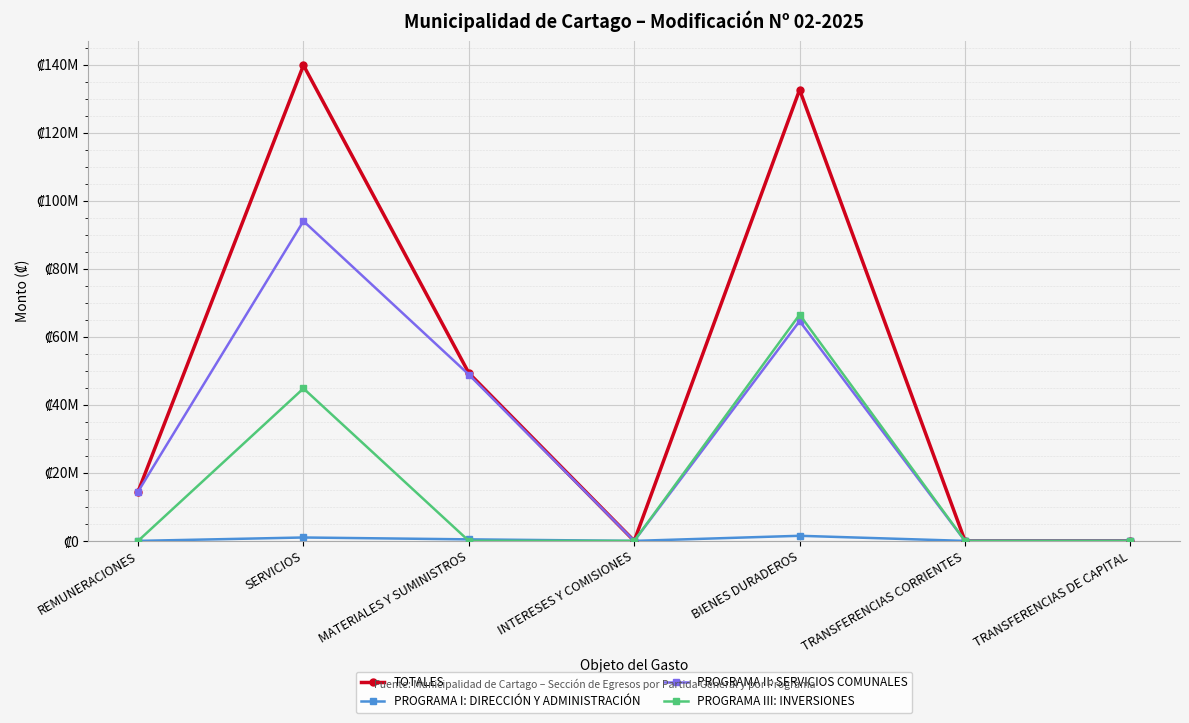

List the series in order of their peak value, lowest first.

PROGRAMA I: DIRECCIÓN Y ADMINISTRACIÓN, PROGRAMA III: INVERSIONES, PROGRAMA II: SERVICIOS COMUNALES, TOTALES